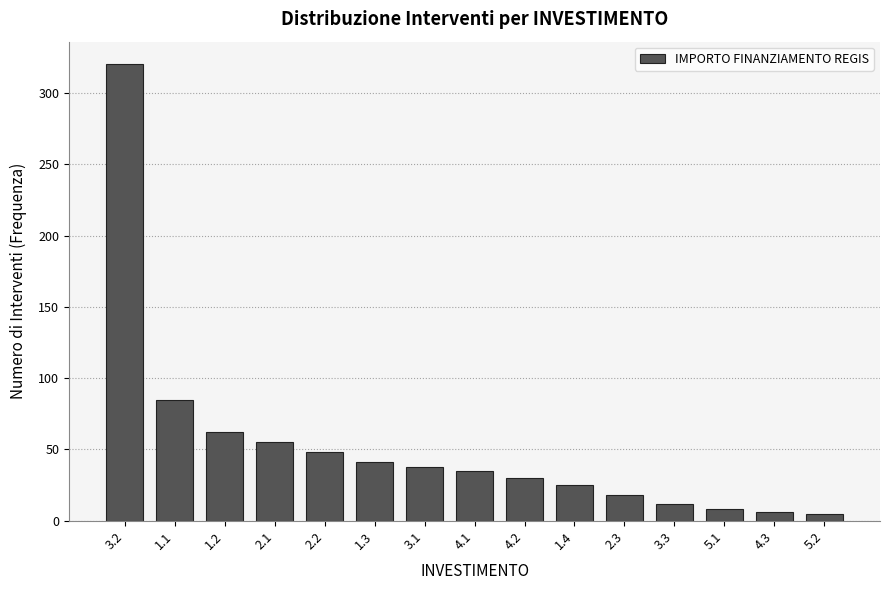

Is it true that the value at 3.2 is 320?

True